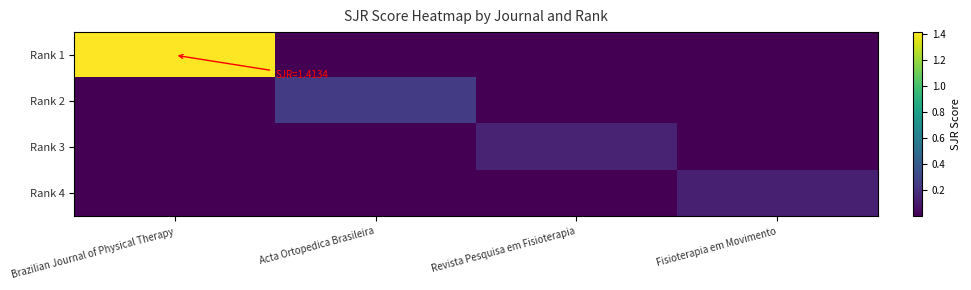

Reading left to right, what are all the values shown in this chart?

Rank 1: Brazilian Journal of Physical Therapy=1.4	Acta Ortopedica Brasileira=0.0	Revista Pesquisa em Fisioterapia=0.0	Fisioterapia em Movimento=0.0
Rank 2: Brazilian Journal of Physical Therapy=0.0	Acta Ortopedica Brasileira=0.2	Revista Pesquisa em Fisioterapia=0.0	Fisioterapia em Movimento=0.0
Rank 3: Brazilian Journal of Physical Therapy=0.0	Acta Ortopedica Brasileira=0.0	Revista Pesquisa em Fisioterapia=0.1	Fisioterapia em Movimento=0.0
Rank 4: Brazilian Journal of Physical Therapy=0.0	Acta Ortopedica Brasileira=0.0	Revista Pesquisa em Fisioterapia=0.0	Fisioterapia em Movimento=0.1